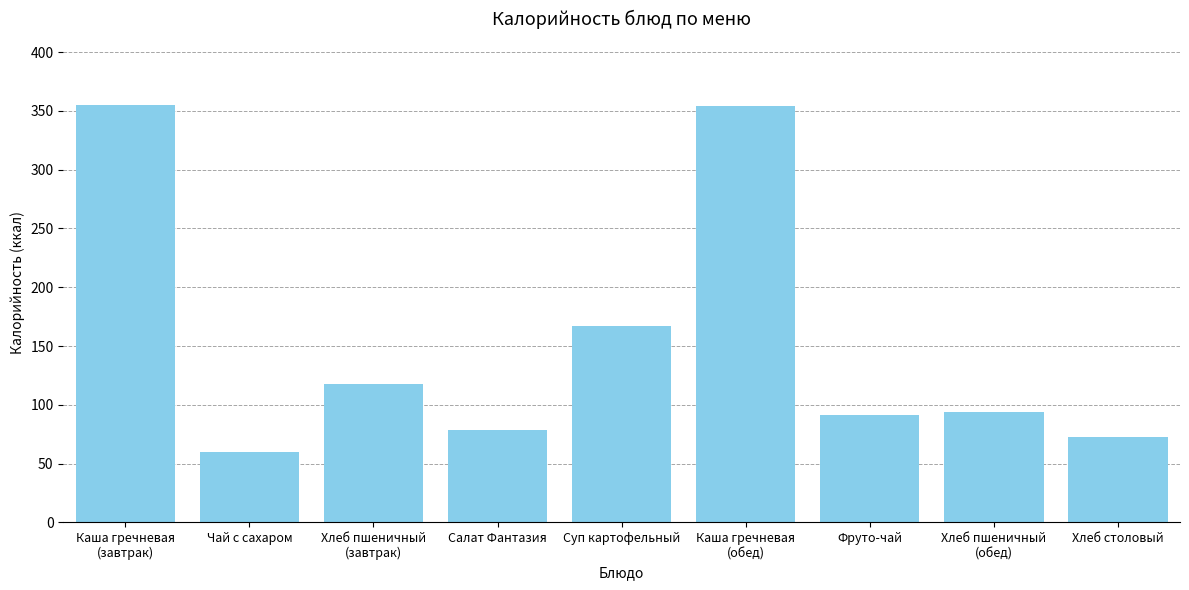

Is it true that the value at Хлеб столовый is 72.4?

True